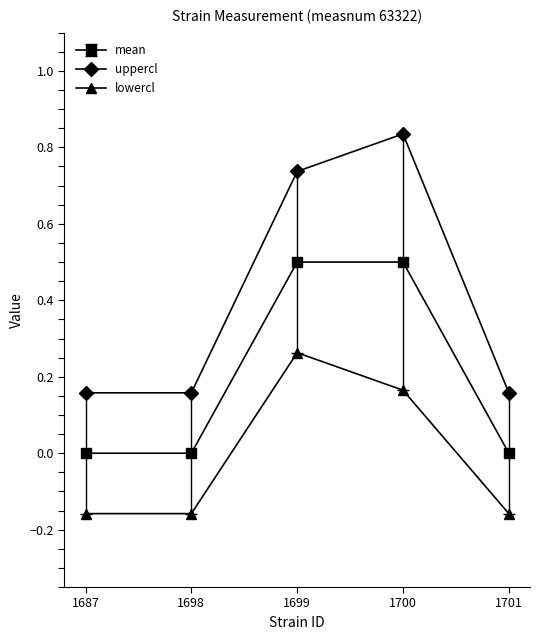

At which category does the chart reach its peak across all series?

1700